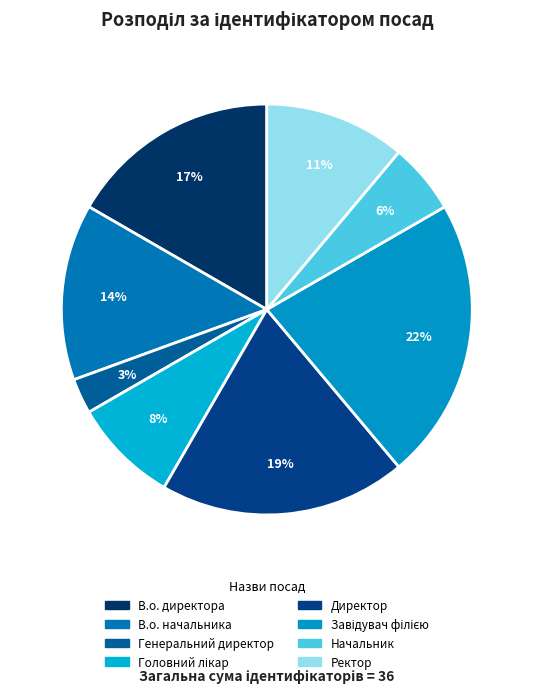

Does any single category account for the majority?

No